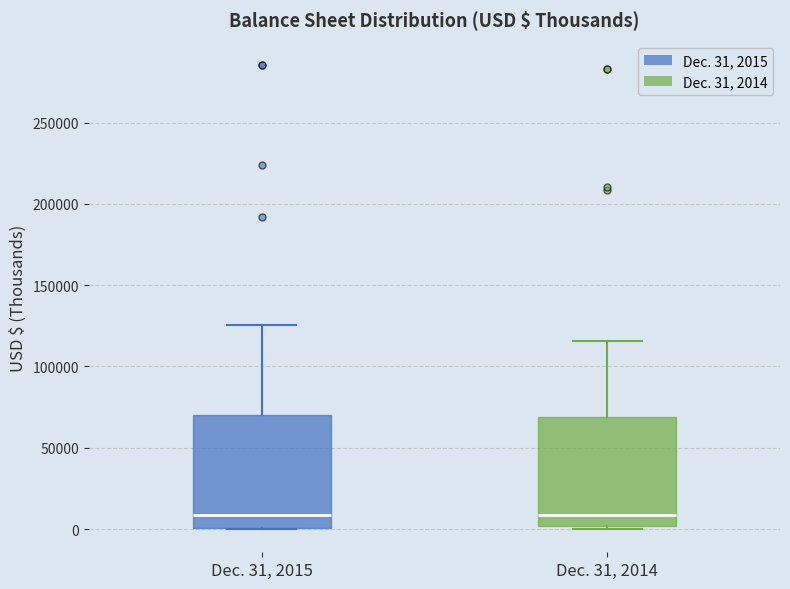

Where does the median line of the box for Dec. 31, 2014 sit on the y-axis? The values are not printed on the chart, so give them approximately, as read against the axis.

10000